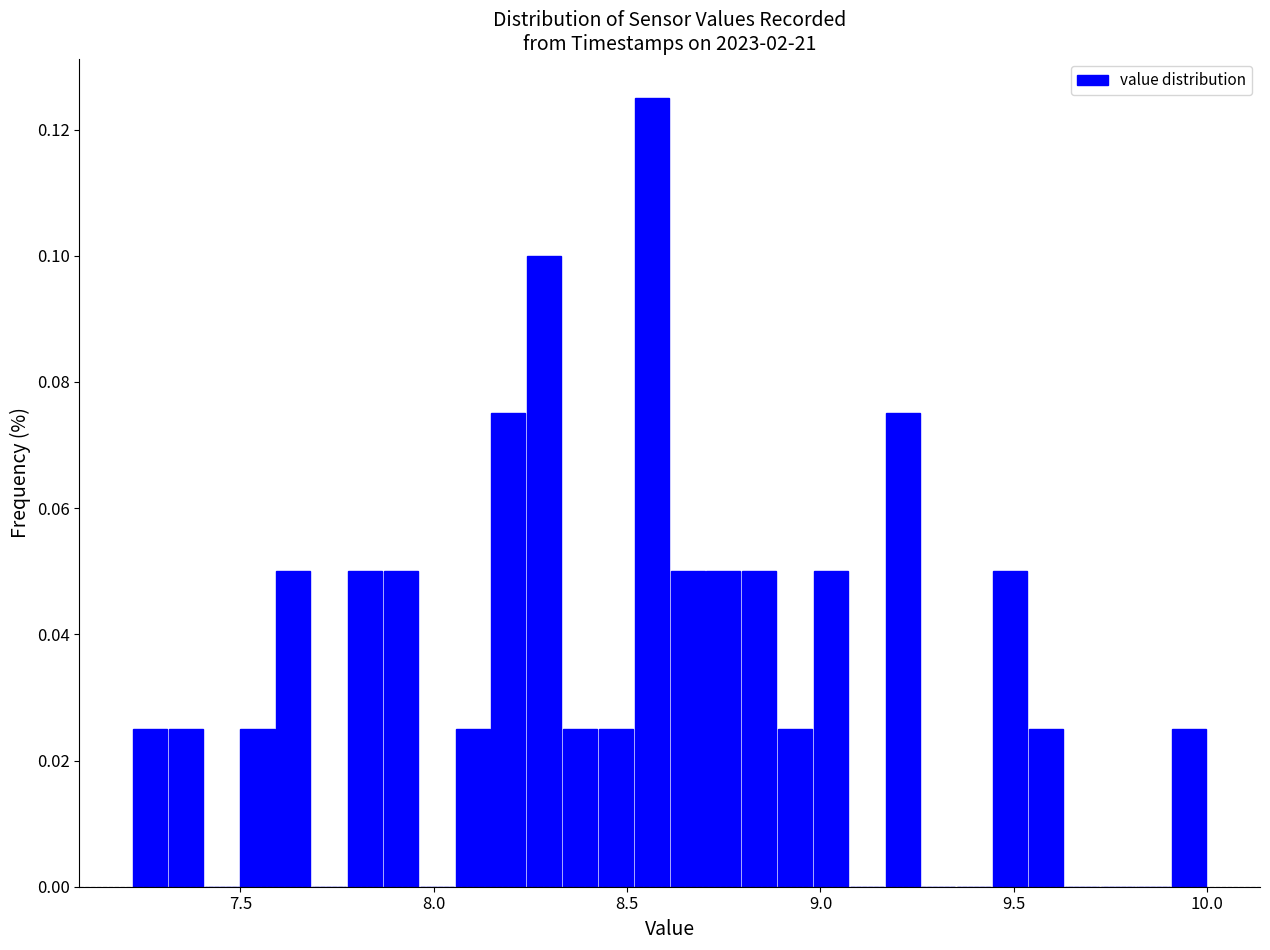

Around what value on the x-axis is the tallest bar? Give the approximate position of its centre, as read against the axis.

8.55